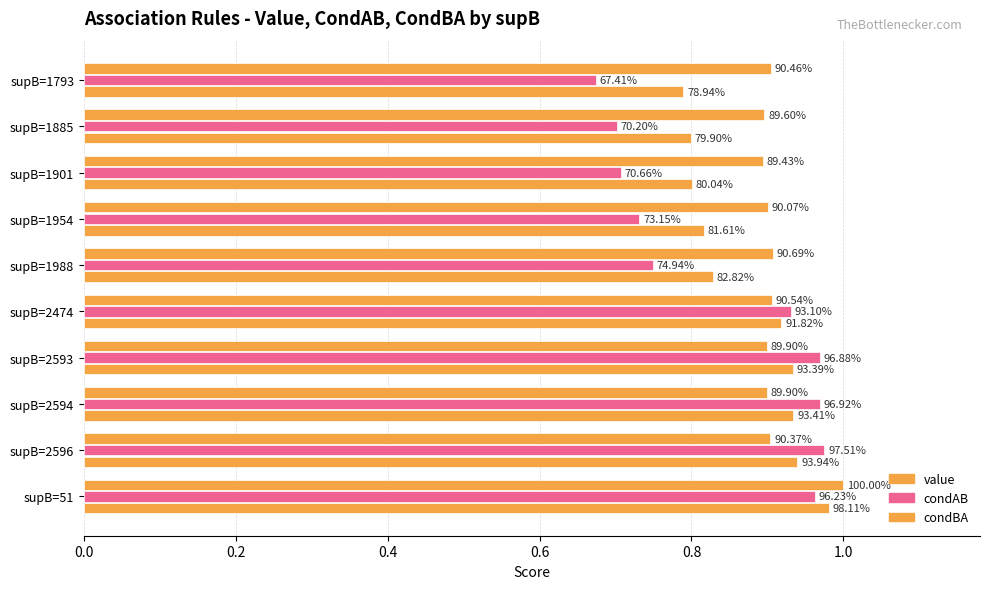

How many data points does each series have?

10